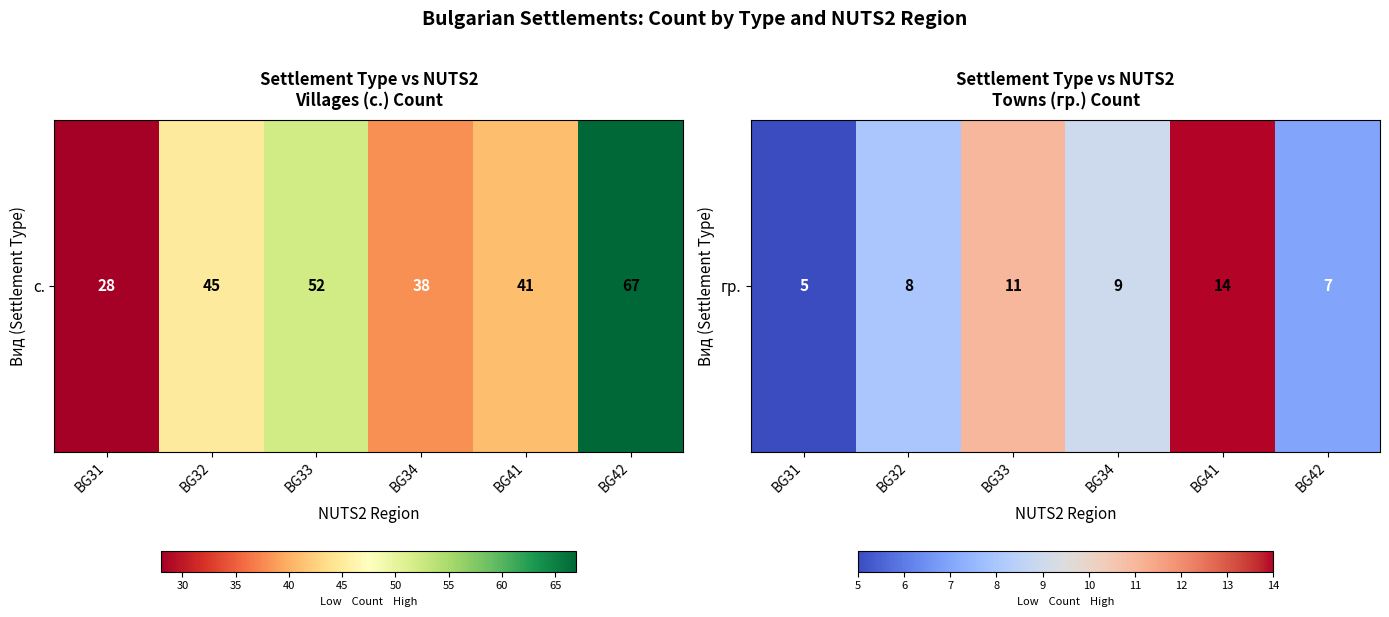

How many values are below 9?

3